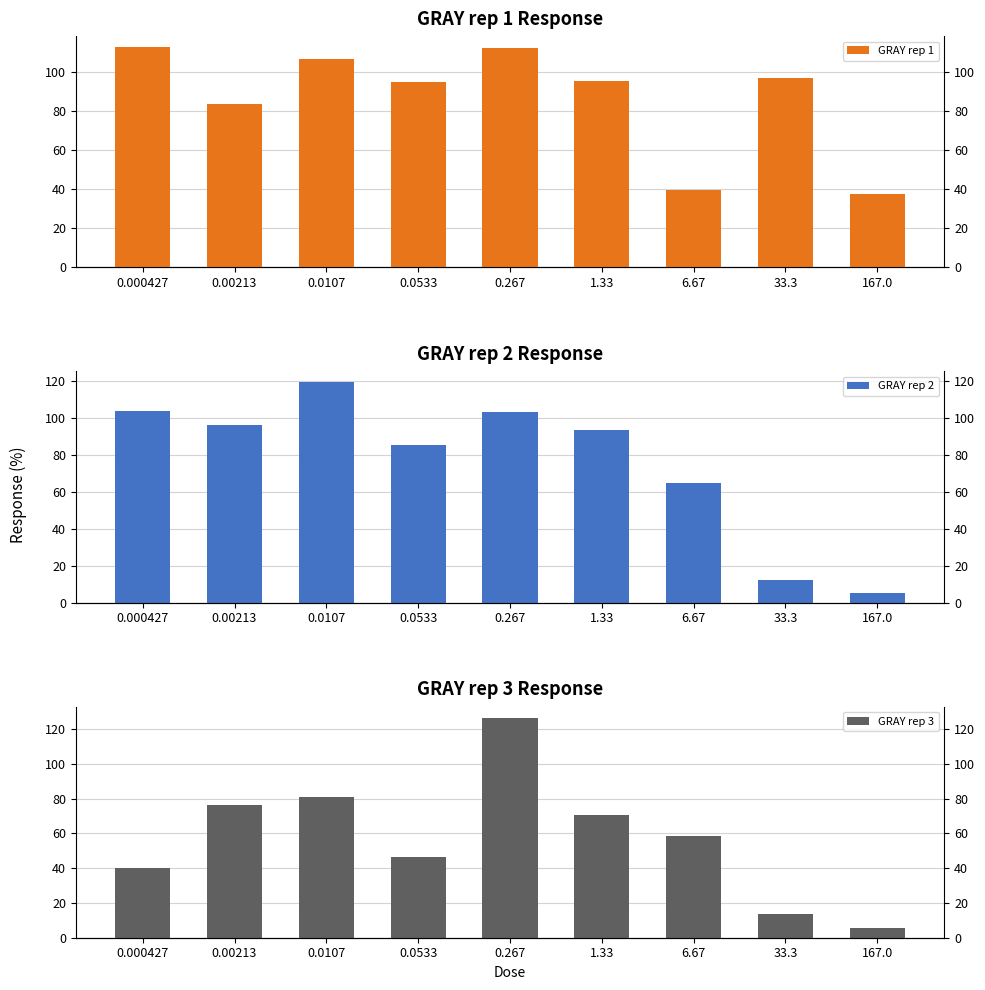

What is the sum of the GRAY rep 1 values at 33.3 and 0.0533?

191.6